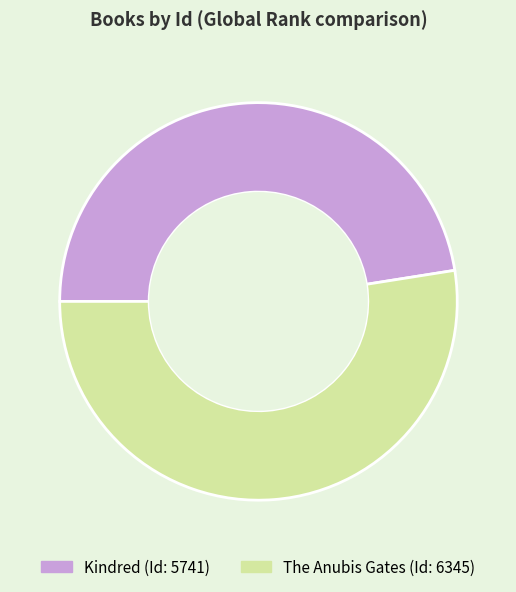

How many segments does this pie chart have?

2